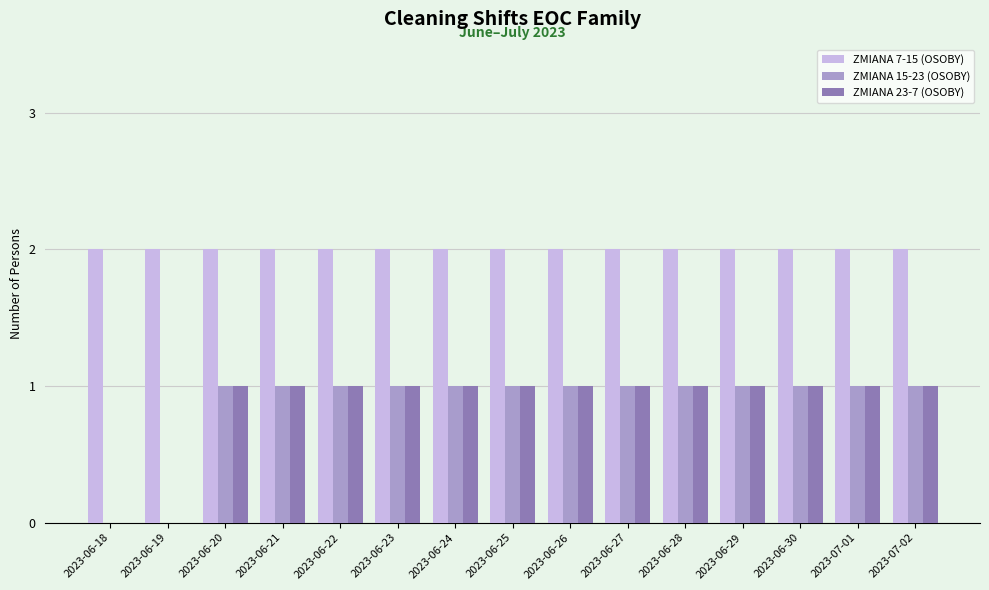

Reading left to right, transcribe all the data shown in this chart.

ZMIANA 7-15 (OSOBY): 2023-06-18=2	2023-06-19=2	2023-06-20=2	2023-06-21=2	2023-06-22=2	2023-06-23=2	2023-06-24=2	2023-06-25=2	2023-06-26=2	2023-06-27=2	2023-06-28=2	2023-06-29=2	2023-06-30=2	2023-07-01=2	2023-07-02=2
ZMIANA 15-23 (OSOBY): 2023-06-18=0	2023-06-19=0	2023-06-20=1	2023-06-21=1	2023-06-22=1	2023-06-23=1	2023-06-24=1	2023-06-25=1	2023-06-26=1	2023-06-27=1	2023-06-28=1	2023-06-29=1	2023-06-30=1	2023-07-01=1	2023-07-02=1
ZMIANA 23-7 (OSOBY): 2023-06-18=0	2023-06-19=0	2023-06-20=1	2023-06-21=1	2023-06-22=1	2023-06-23=1	2023-06-24=1	2023-06-25=1	2023-06-26=1	2023-06-27=1	2023-06-28=1	2023-06-29=1	2023-06-30=1	2023-07-01=1	2023-07-02=1